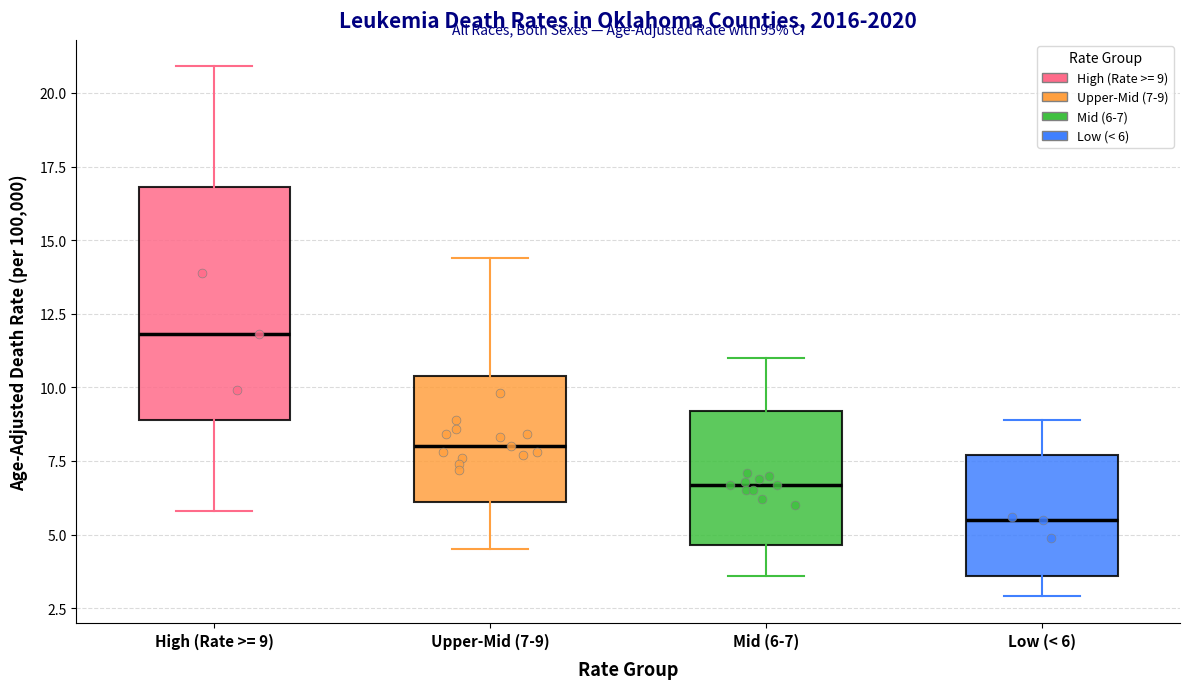

Reading left to right, read every box against the y-axis: the position of its median line, the range the box covers, and the ends of its whiskers. The values are not printed on the chart, so give them approximately, as read against the axis.

High (Rate >= 9): median 12.0, box 9.0 to 17.0, whiskers 6.0 to 21.0
Upper-Mid (7-9): median 8.0, box 6.0 to 10.5, whiskers 4.5 to 14.5
Mid (6-7): median 6.5, box 4.5 to 9.0, whiskers 3.5 to 11.0
Low (< 6): median 5.5, box 3.5 to 7.5, whiskers 3.0 to 9.0